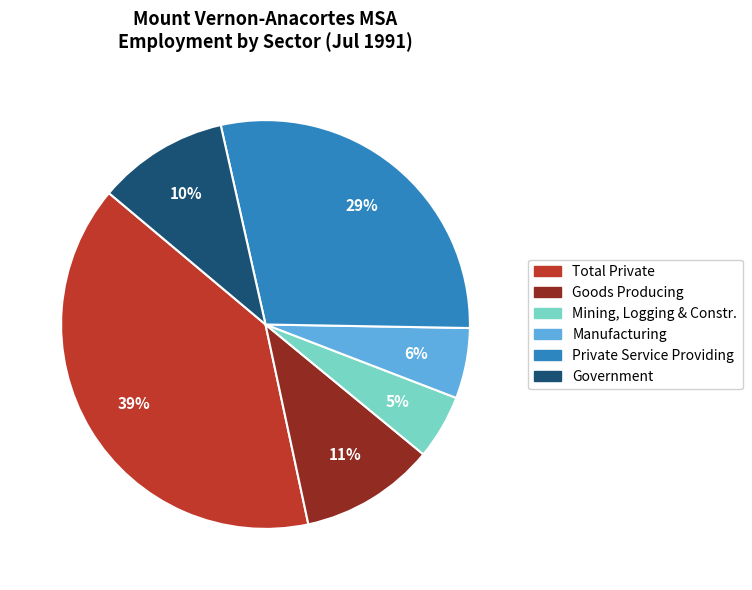

Do Goods Producing and Mining, Logging & Constr. together represent more than half of the pie?

No